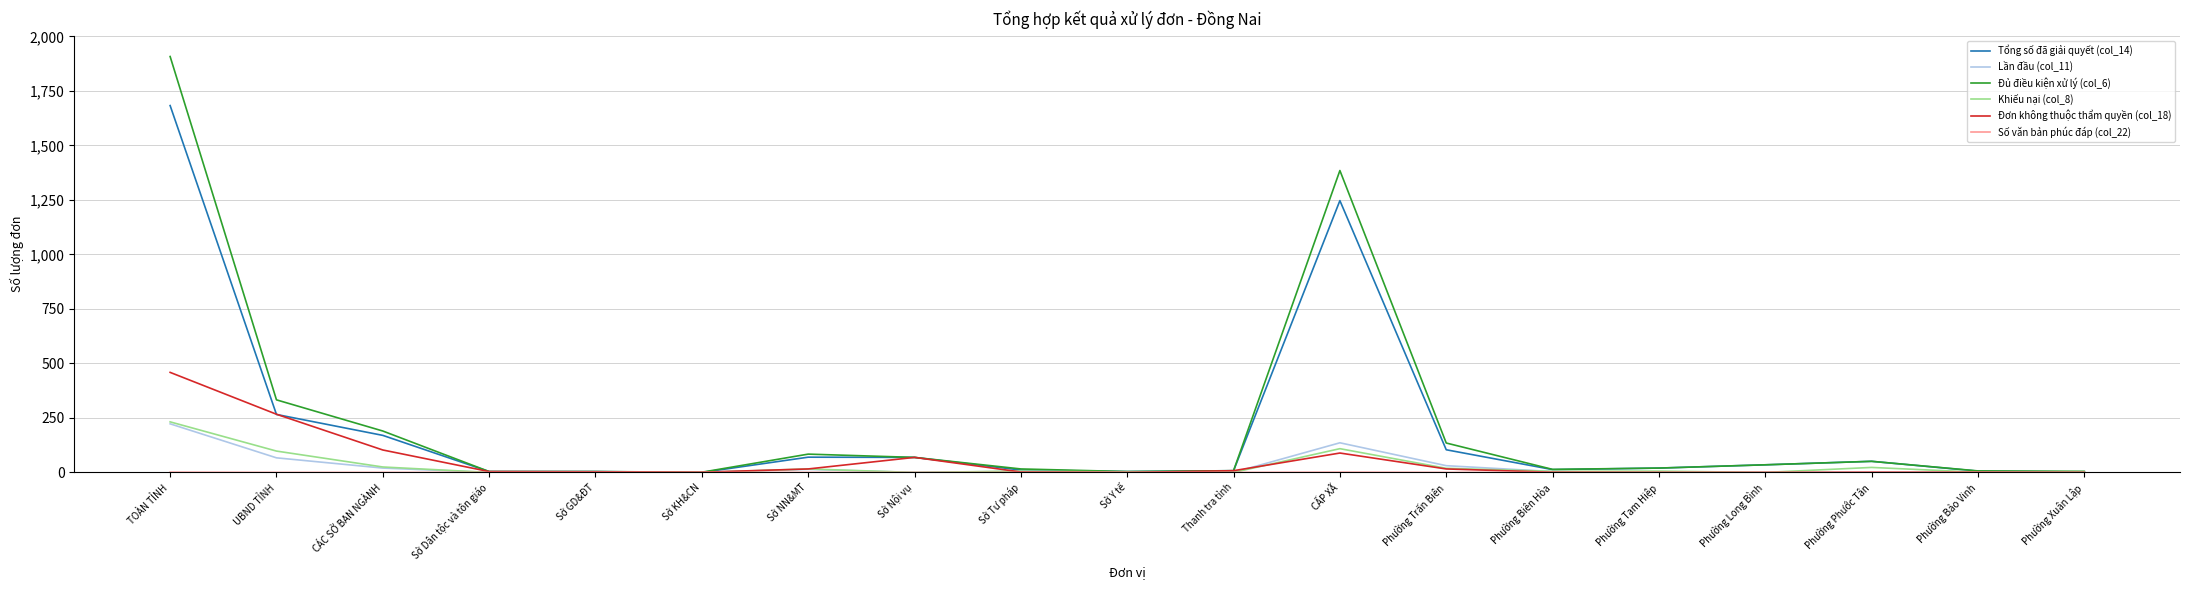

At which category is the sum across all series the highest?

TOÀN TỈNH